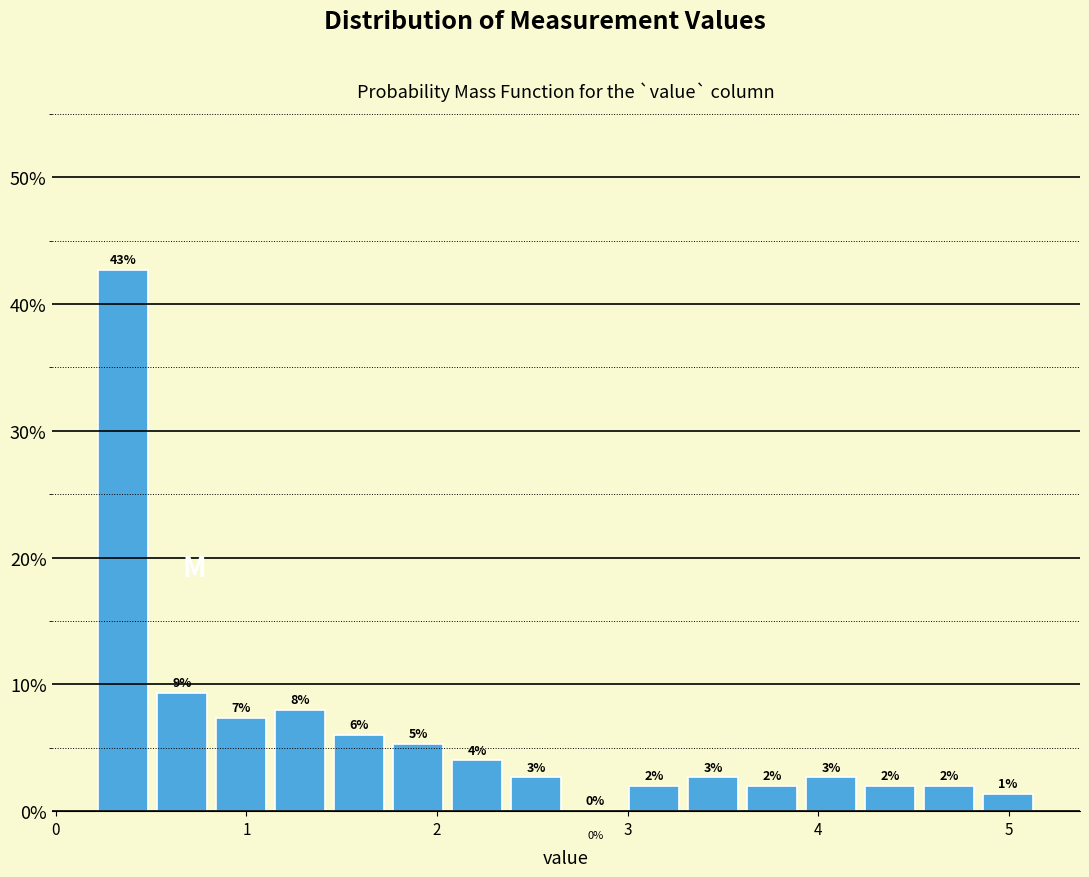

Read against the x-axis, roughly where is the centre of the tallest bar?

0.4